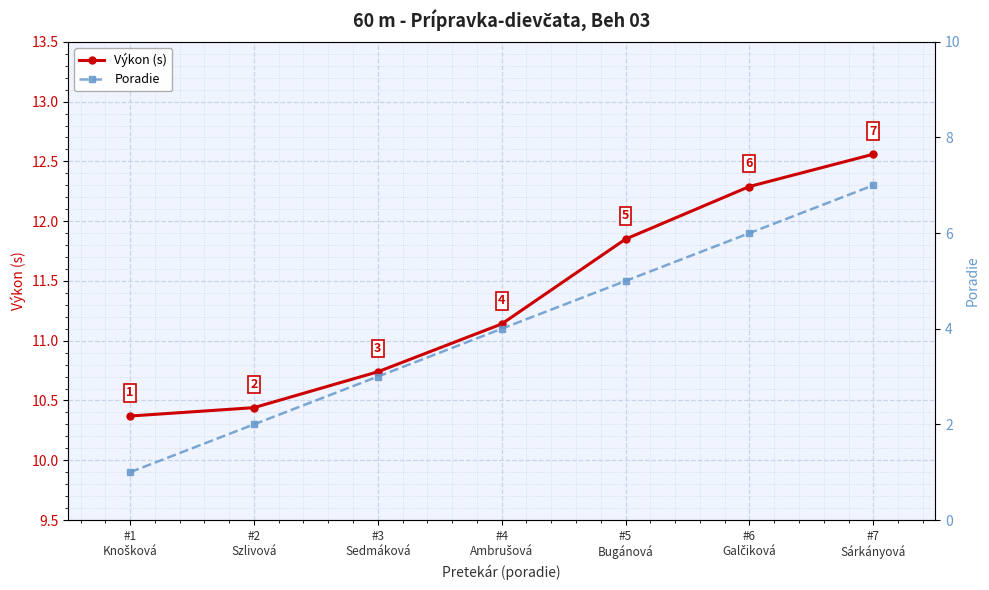

Which label corresponds to the smallest value in the chart?

#1
Knošková